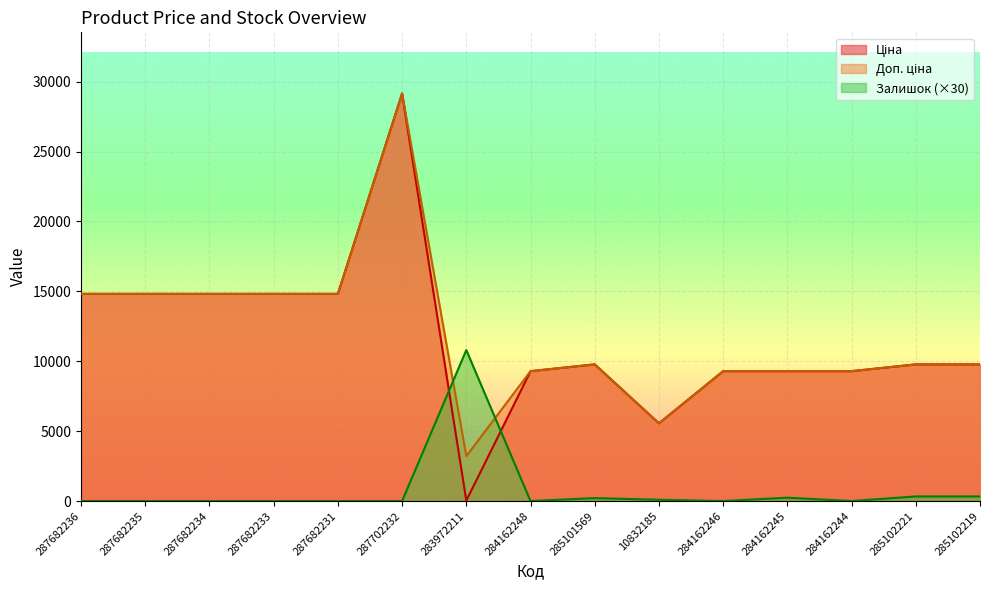

Reading left to right, transcribe all the data shown in this chart.

Ціна: 14817.6	14817.6	14817.6	14817.6	14817.6	29152.3	32.0	9290.5	9775.5	5560.3	9290.5	9290.5	9290.5	9775.5	9775.5
Доп. ціна: 14817.6	14817.6	14817.6	14817.6	14817.6	29152.3	3205.0	9290.5	9775.5	5560.3	9290.5	9290.5	9290.5	9775.5	9775.5
Залишок: 0.0	0.0	0.0	0.0	0.0	0.0	10800.0	0.0	210.0	90.0	0.0	240.0	0.0	330.0	330.0